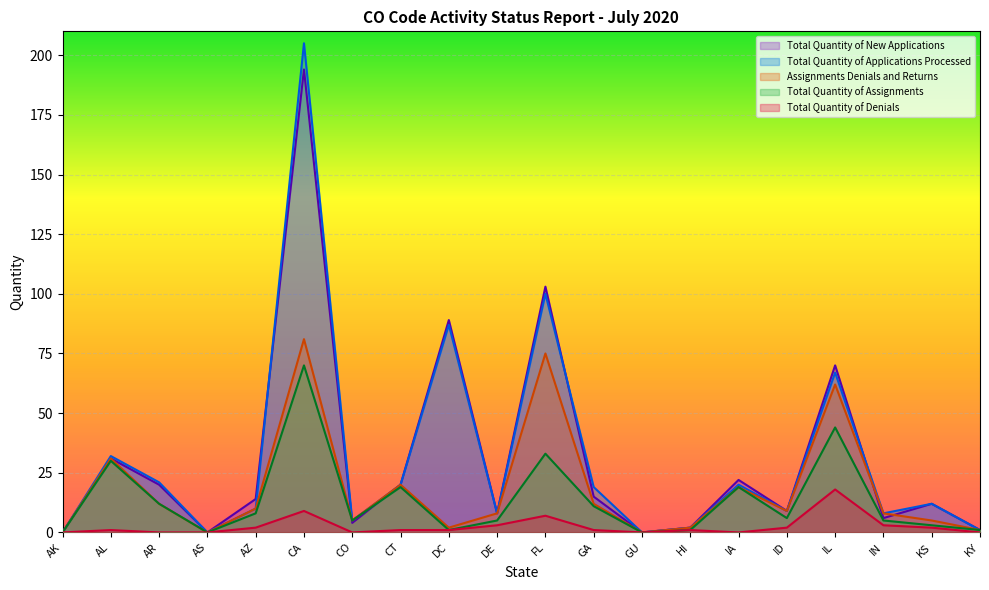

What is the value of the Total Quantity of Applications Processed point at the 17th from the left?

67